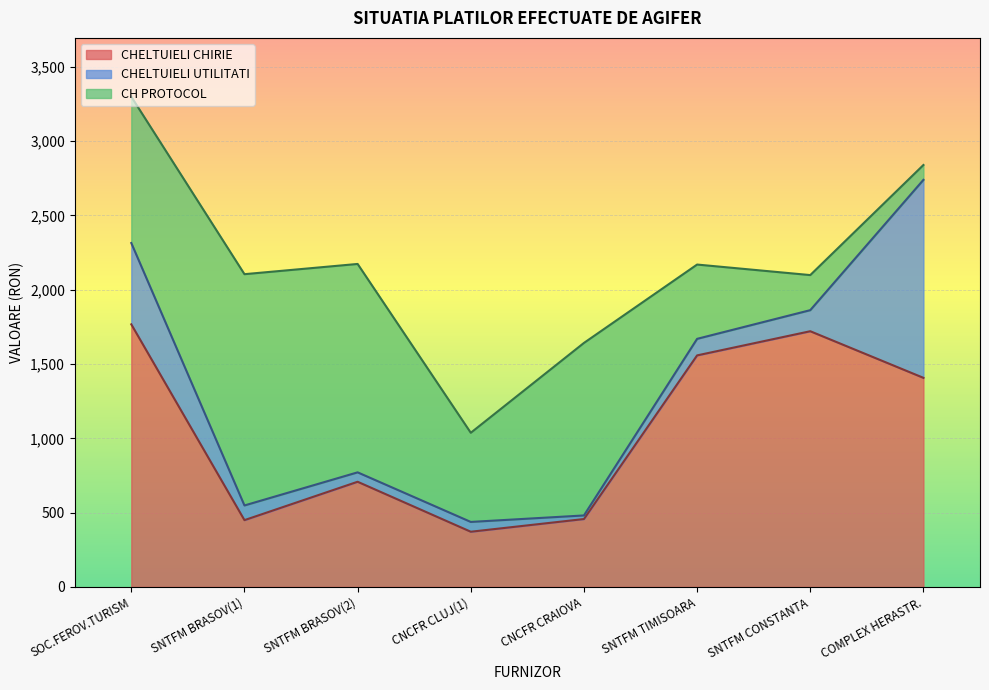

Is the value of CH PROTOCOL at CNCFR CLUJ(1) greater than the value of CHELTUIELI CHIRIE at SOC.FEROV.TURISM?

No